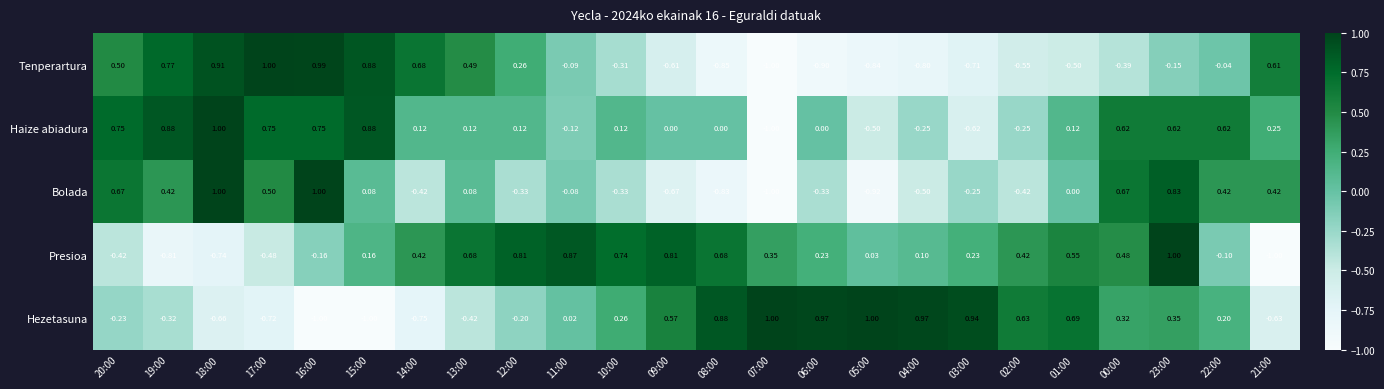

How many categories are shown in the chart?

24